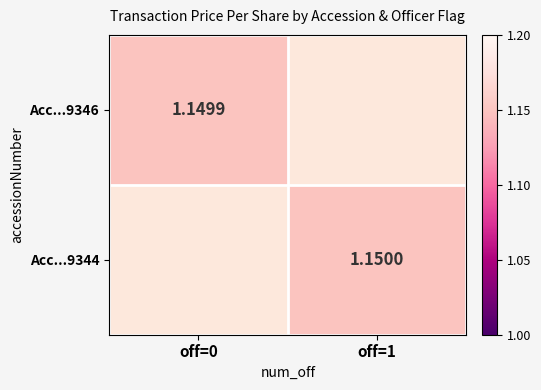

Is the value of Acc...9346 at off=0 greater than the value of Acc...9344 at off=0?

No